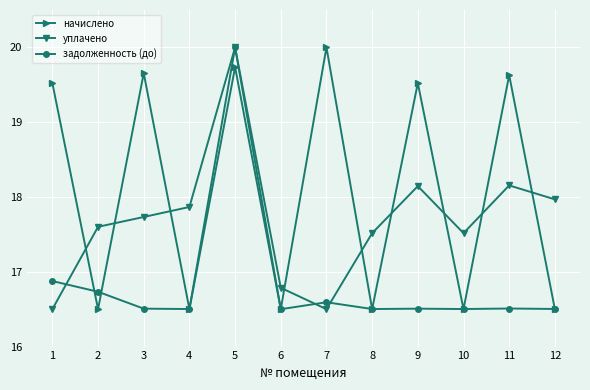

What is the sum of the начислено values at 4 and 11?

36.1